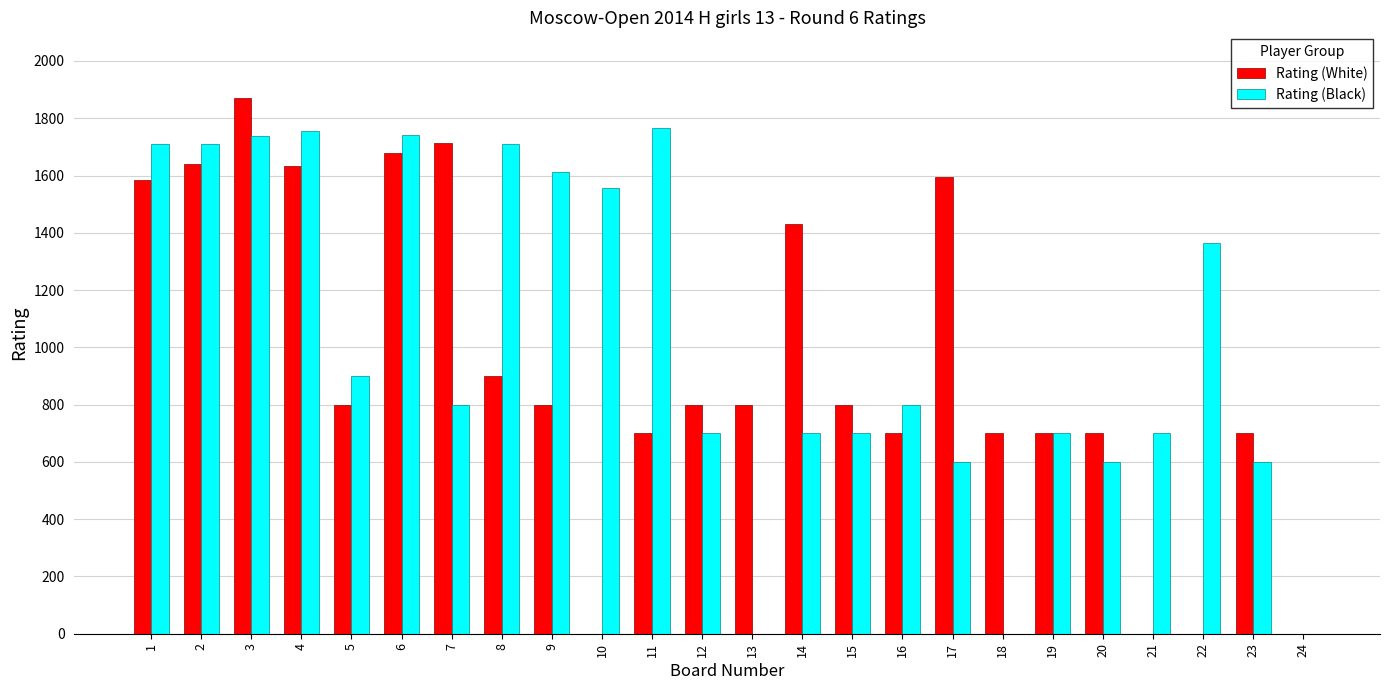

Count the number of data series in this chart.

2